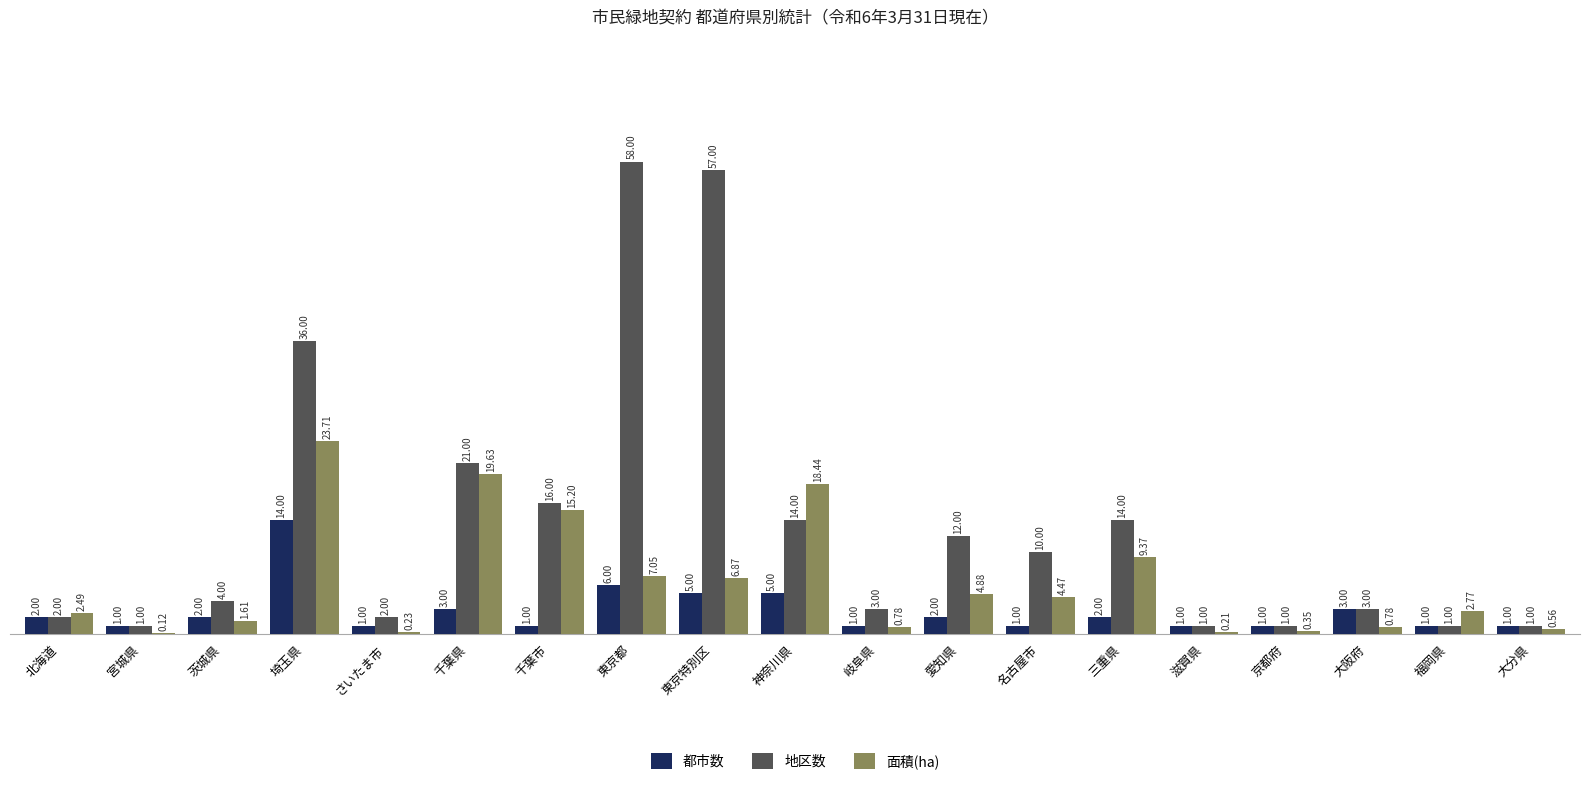

How many categories are shown in the chart?

19